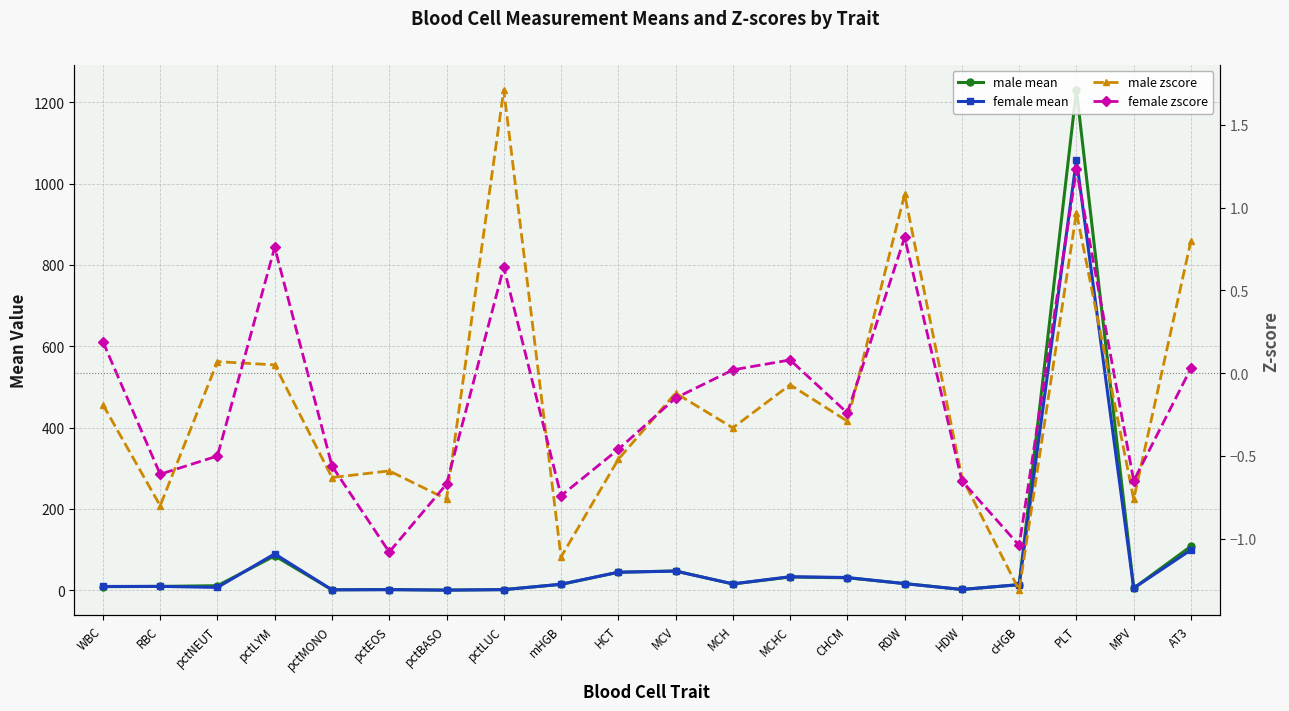

What is the sum of all male mean values?

1676.6